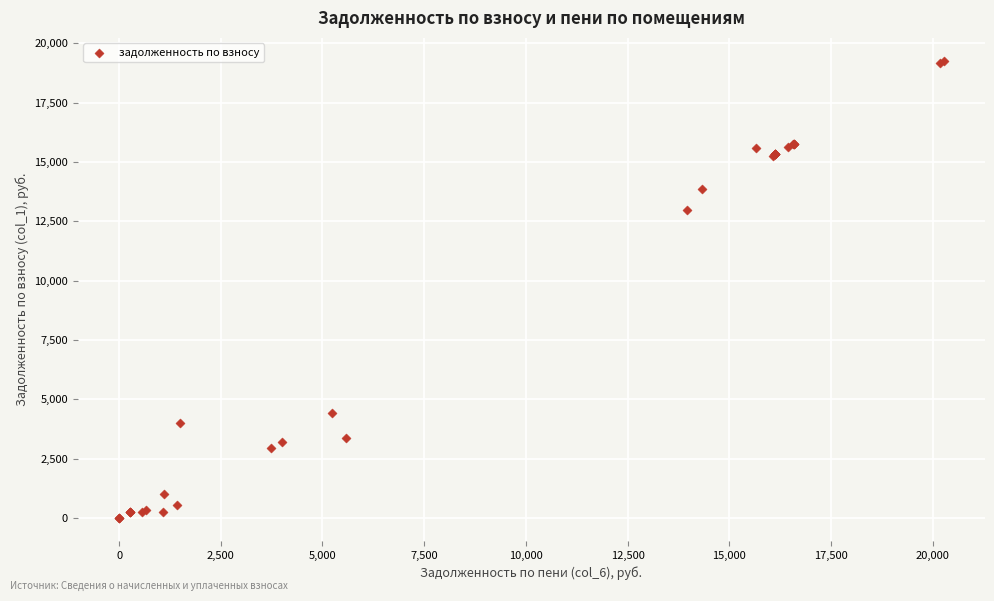

What Y value in the scatter plot is closest to 9631?

12961.6